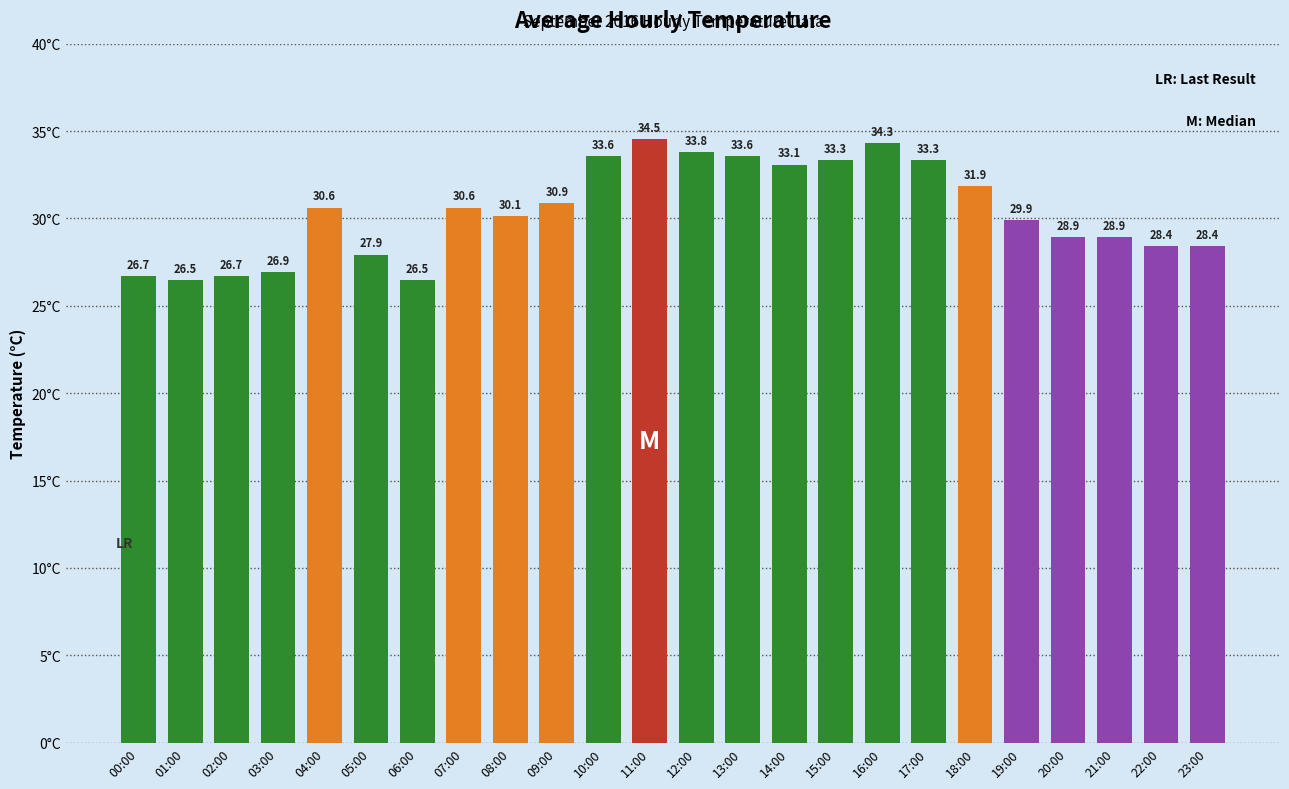

Are the bars horizontal?

No